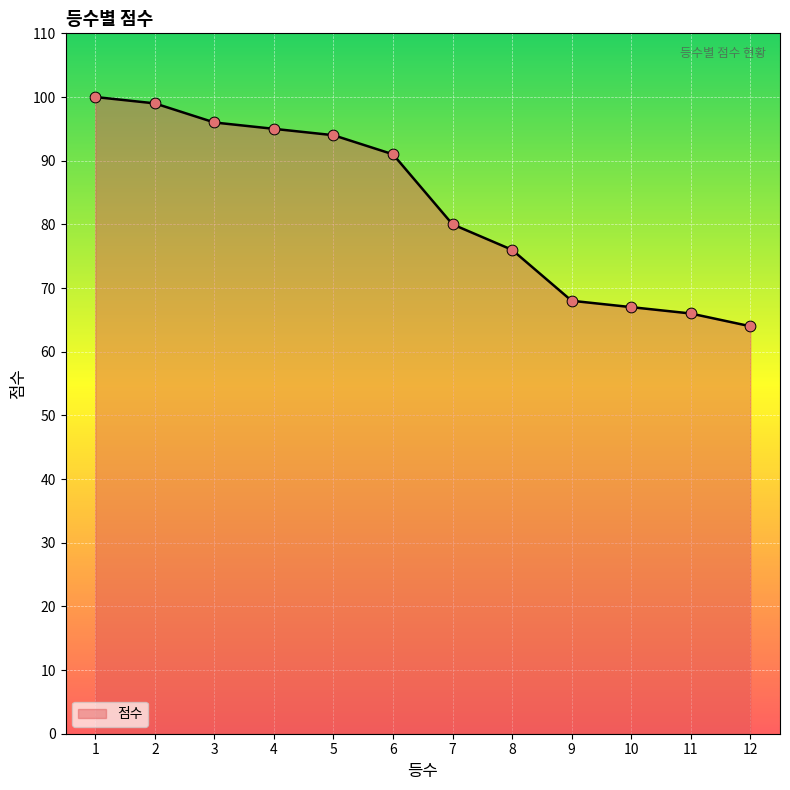

What is the change in value from 2 to 3?

-3